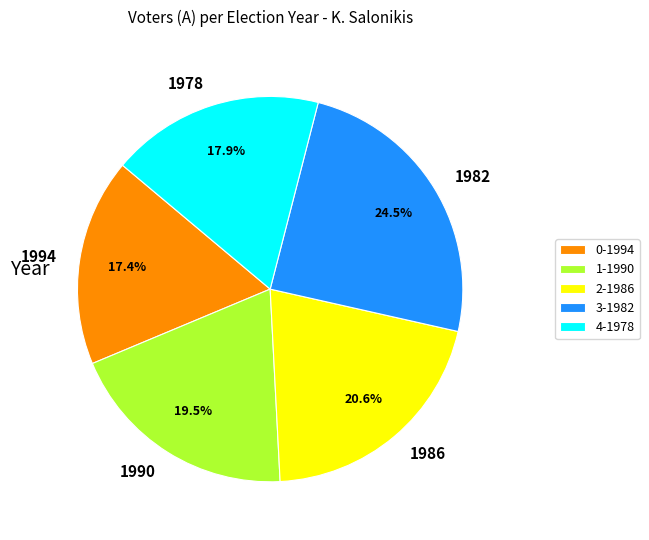

Is the sum of 1-1990 and 0-1994 greater than half?

No